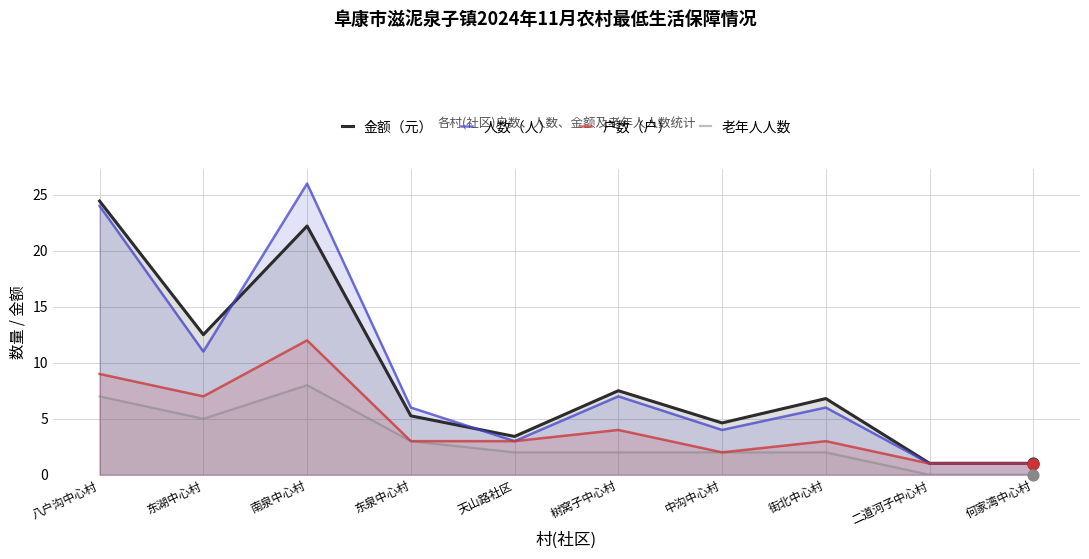

Which series has the largest total across all categories?

人数（人）